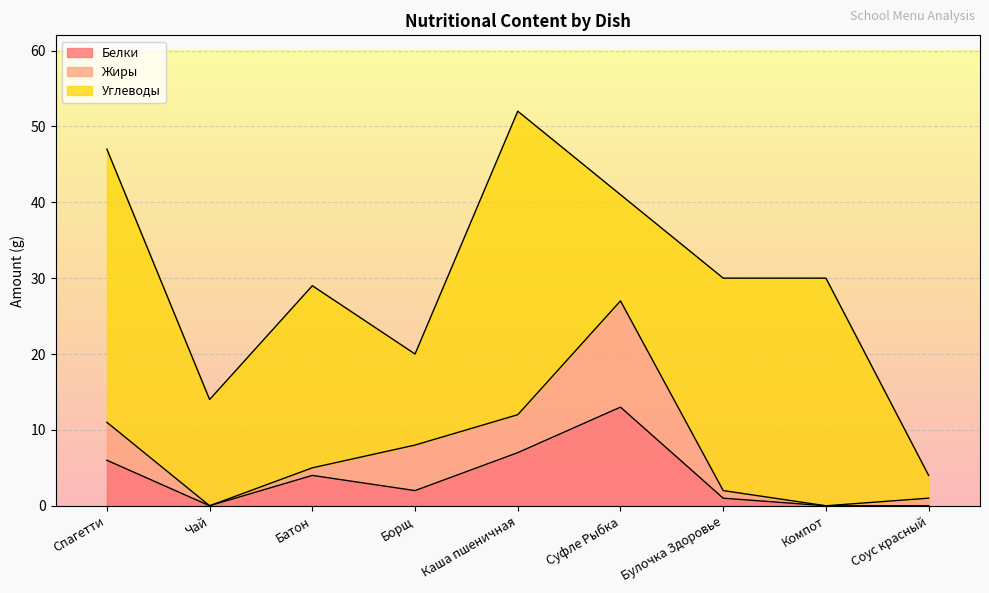

Between Спагетти and Компот, which is larger?

Спагетти